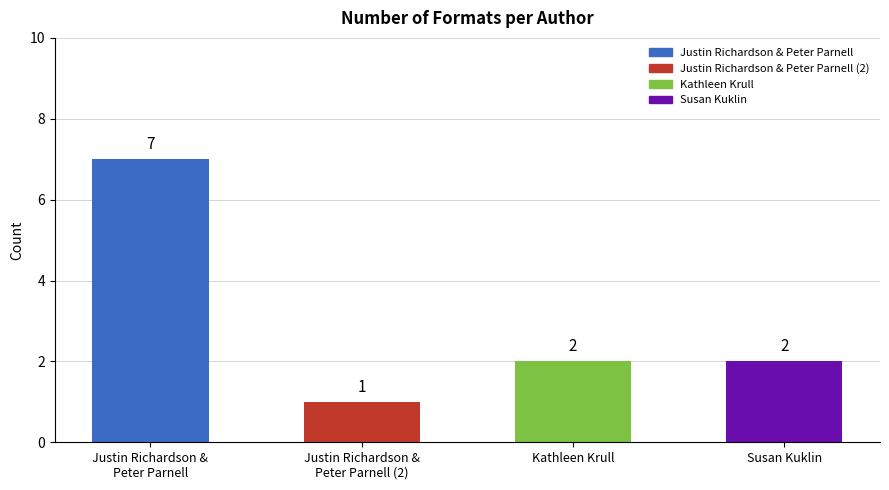

What is the minimum value shown in the chart?

1